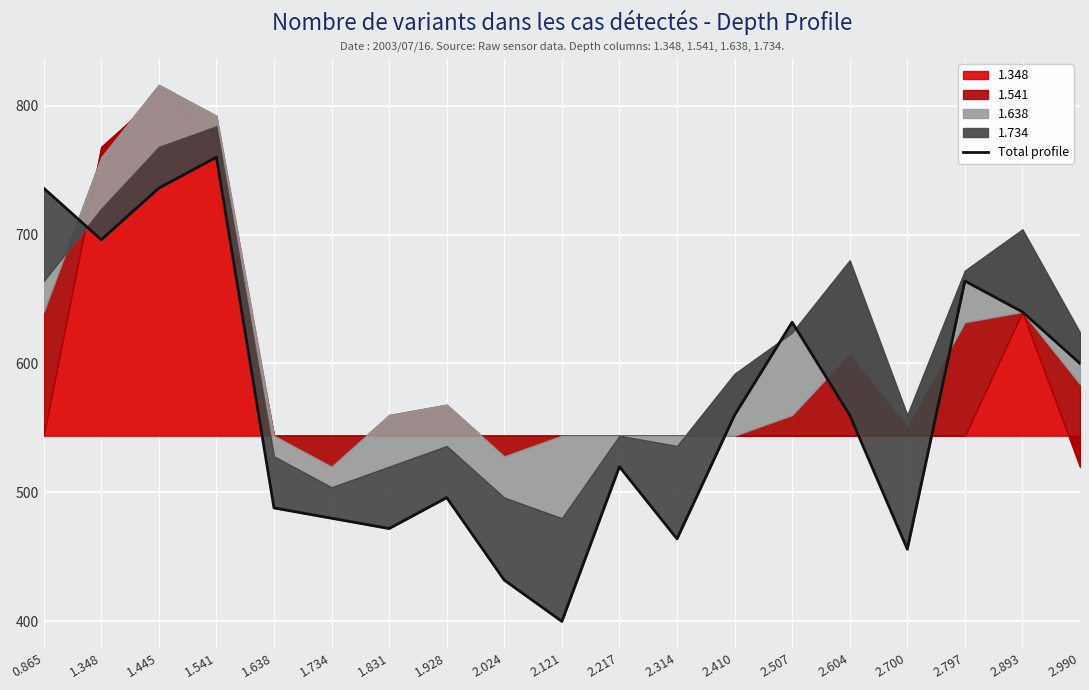

True or false: the data has more than 1 interior local peaks.

True